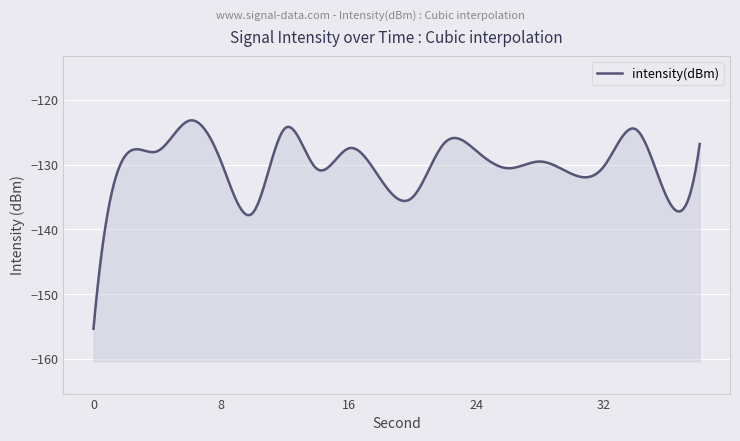

The value at 32 is -198.7. True or false?

False